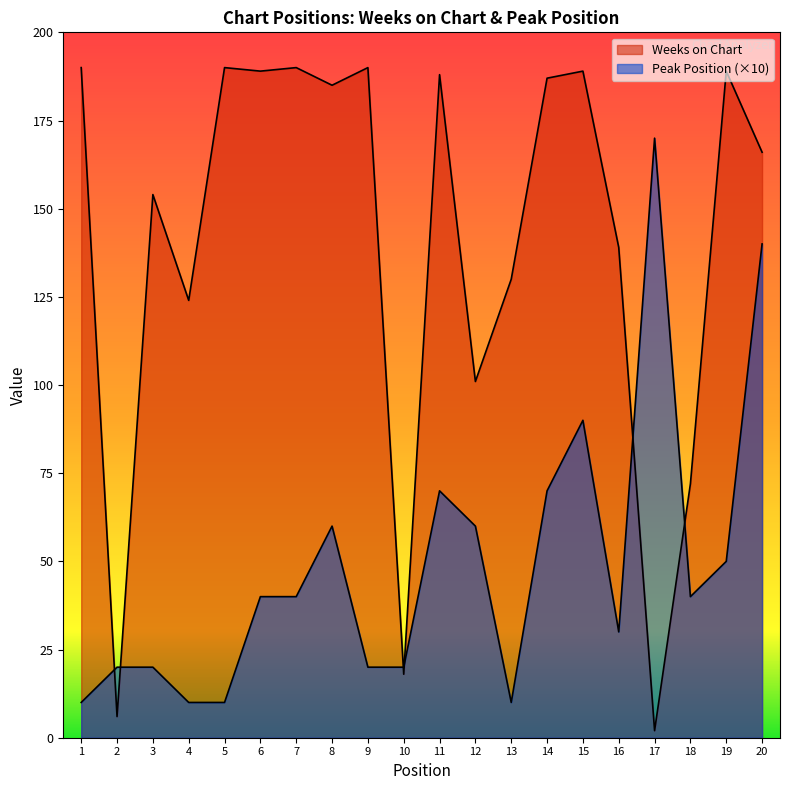

True or false: Peak Position has more than 0 points higher than both neighbors.

True